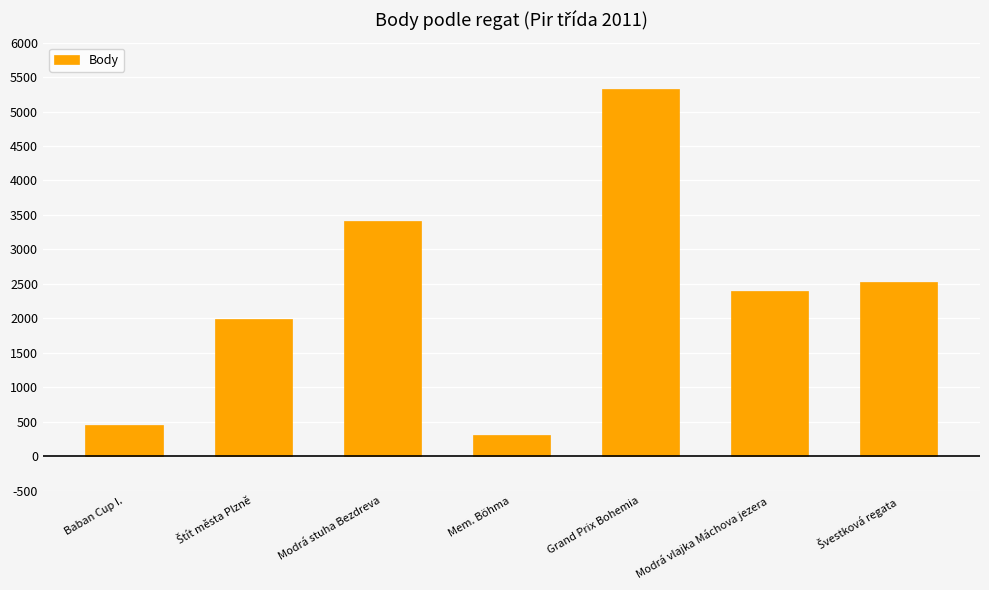

Which label corresponds to the largest value in the chart?

Grand Prix Bohemia